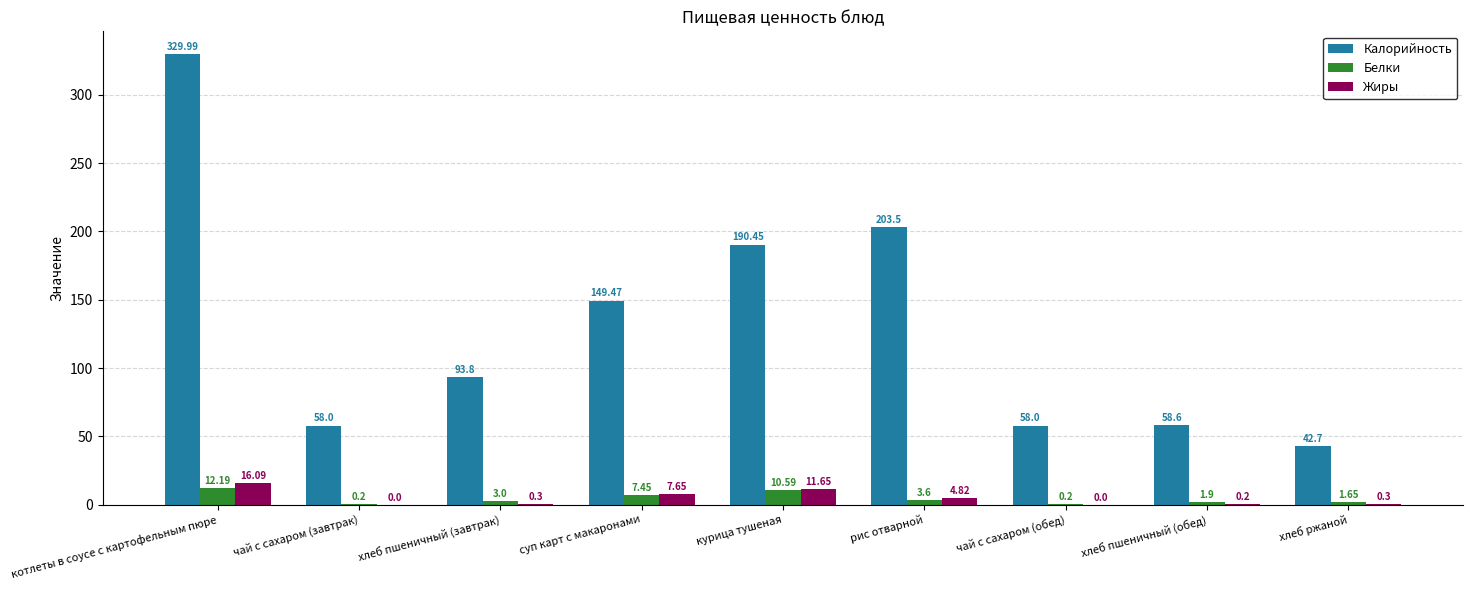

Where is Белки nearest to the value 6?

суп карт с макаронами